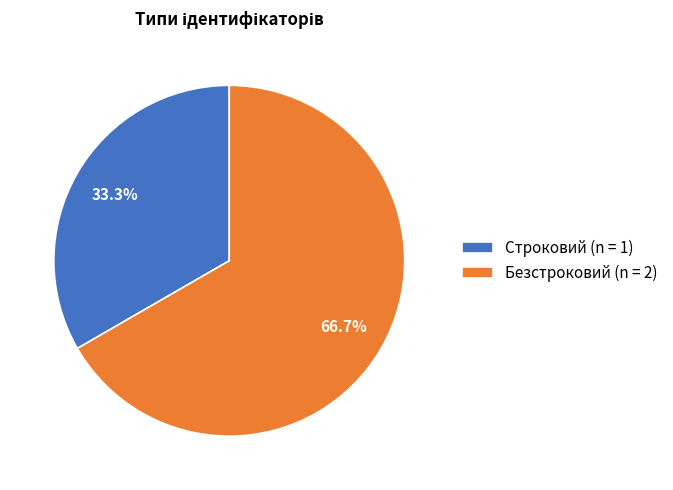

To the nearest percent, what is the combined percentage of Безстроковий and Строковий?

100%